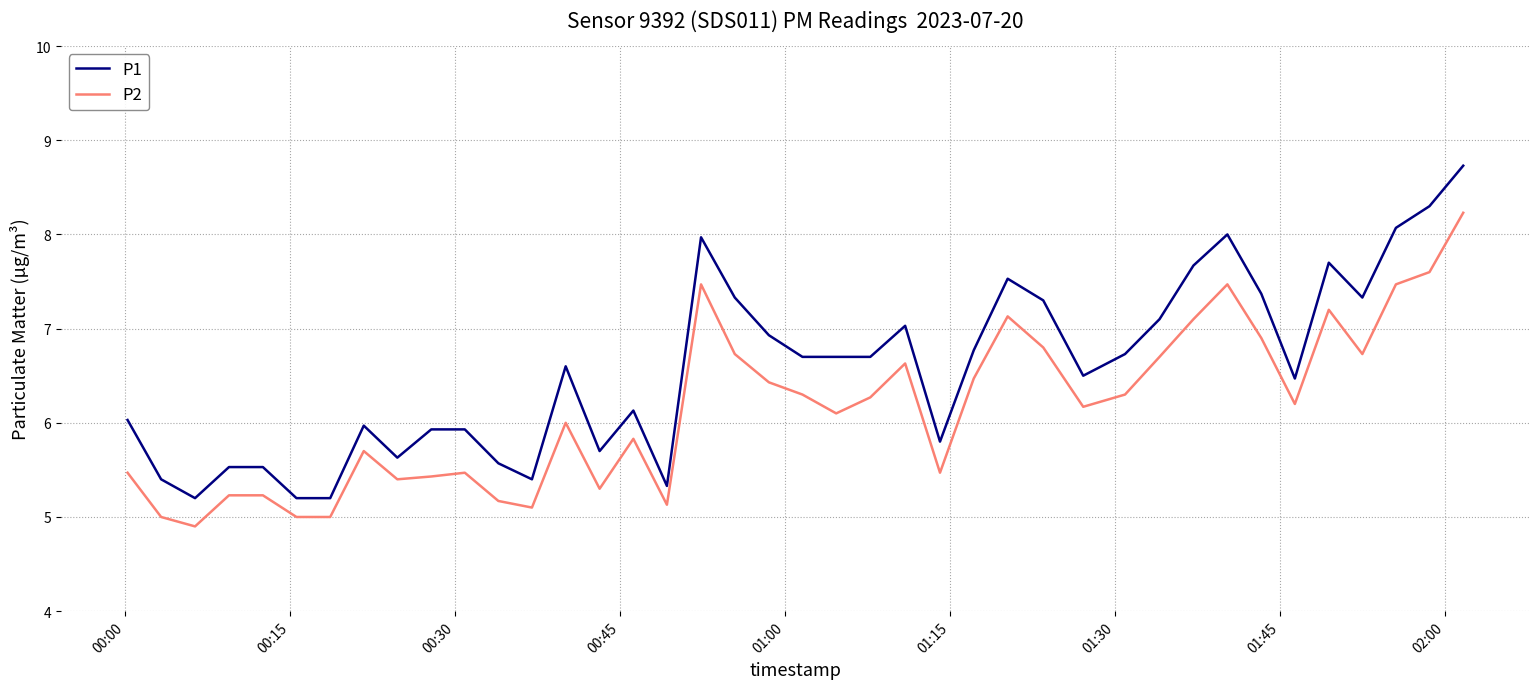

What is the difference between the maximum and minimum values in the P2 series?

3.3